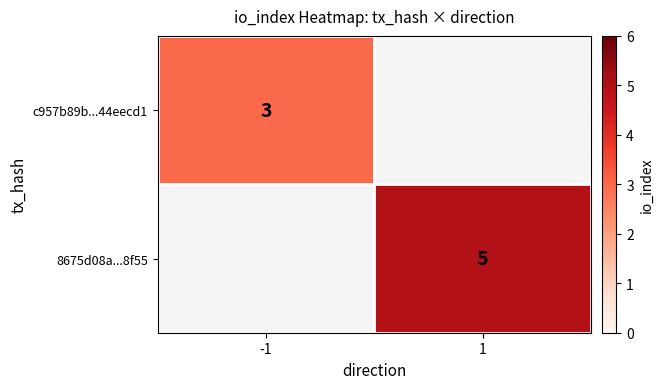

The value of c957b89b...44eecd1 at -1 is 3. True or false?

True